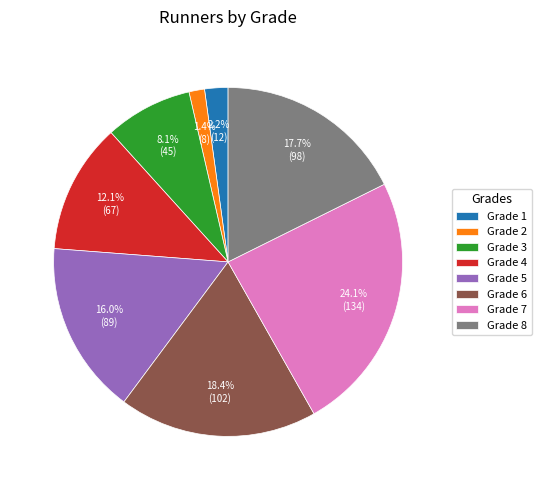

Is the sum of Grade 2 and Grade 7 greater than half?

No